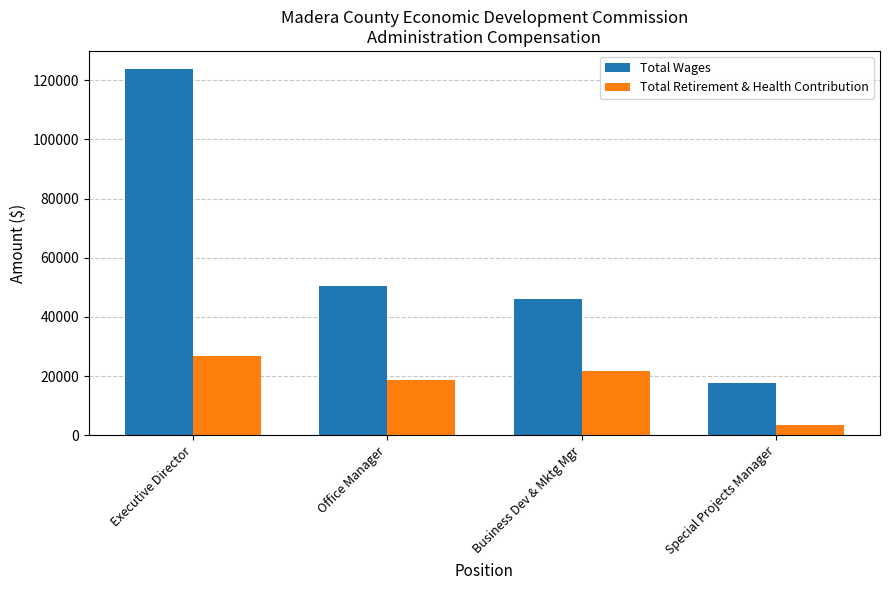

The value of Total Wages at Executive Director is 123694. True or false?

True